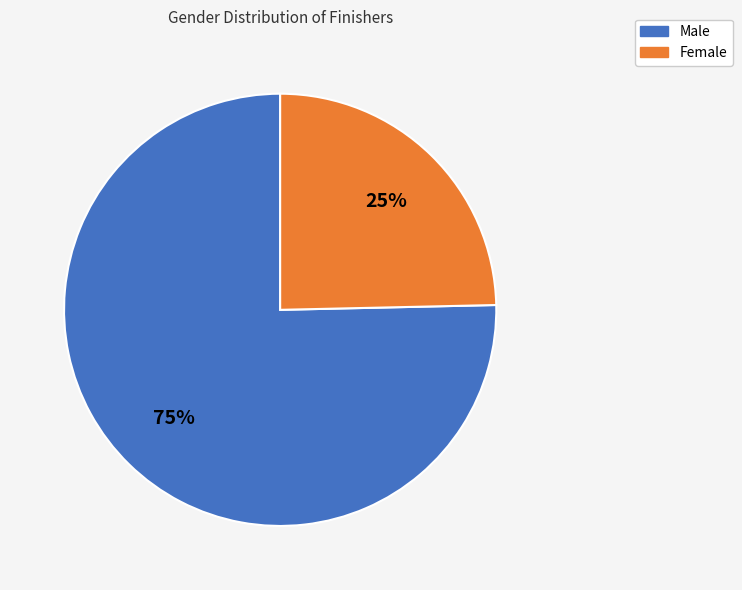

To the nearest percent, what is the combined percentage of Male and Female?

100%